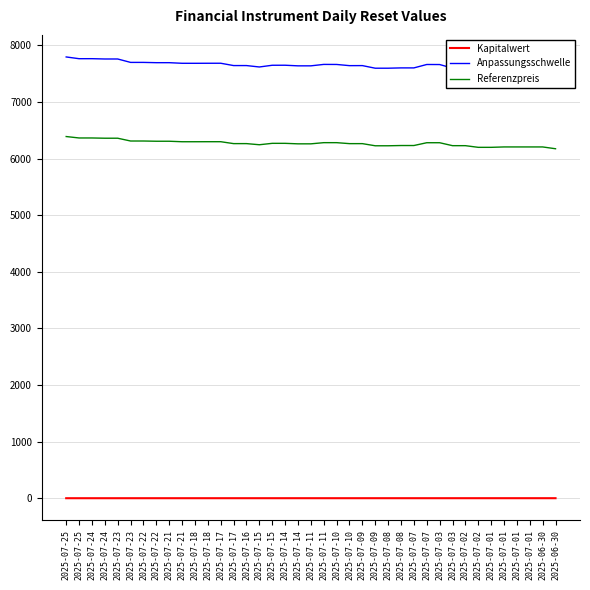

What is the minimum value for Kapitalwert?

2.8